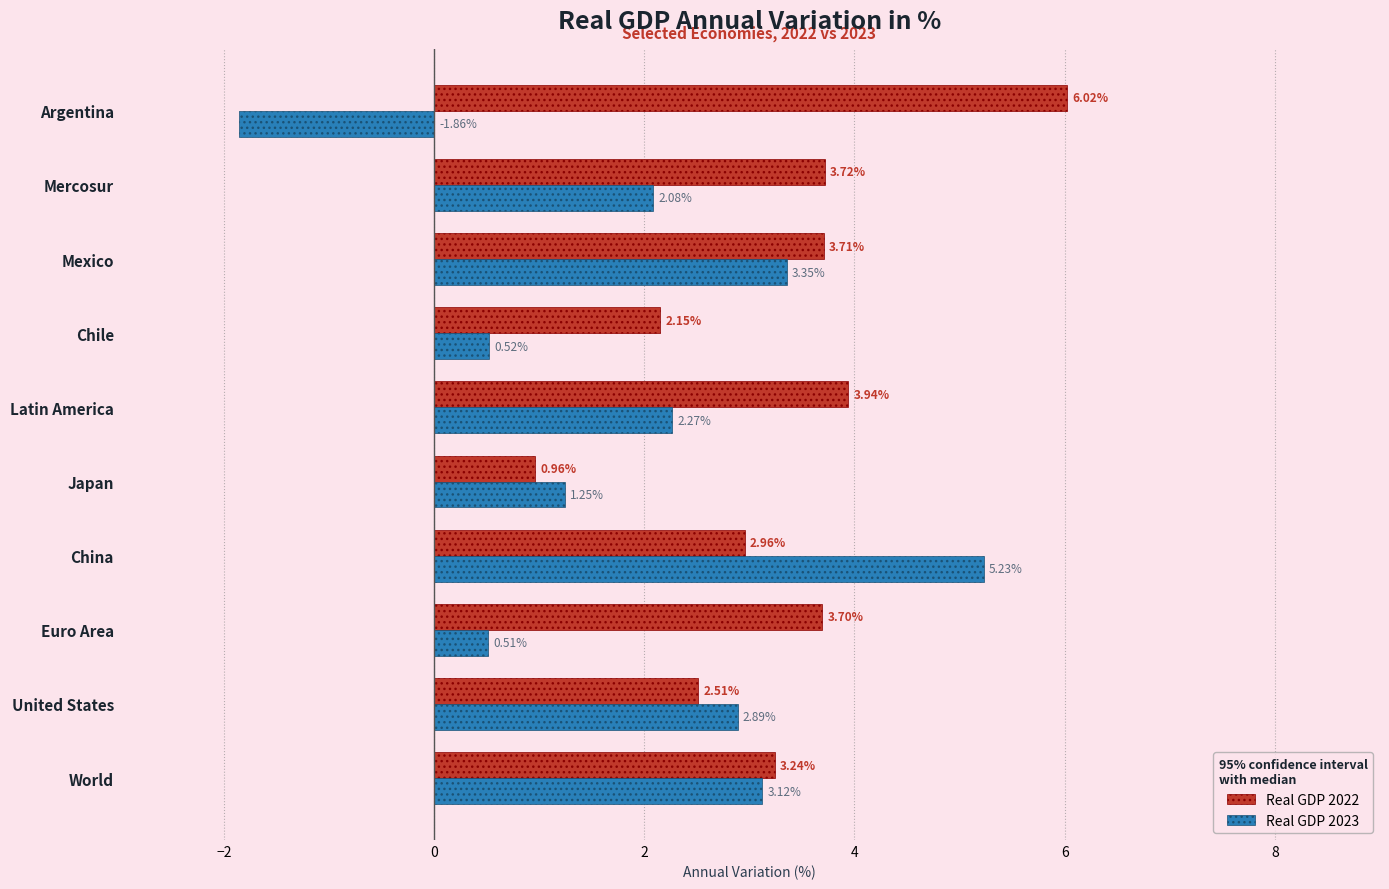

Rank the categories by Real GDP 2022 value from lowest to highest.

Japan, Chile, United States, China, World, Euro Area, Mexico, Mercosur, Latin America, Argentina